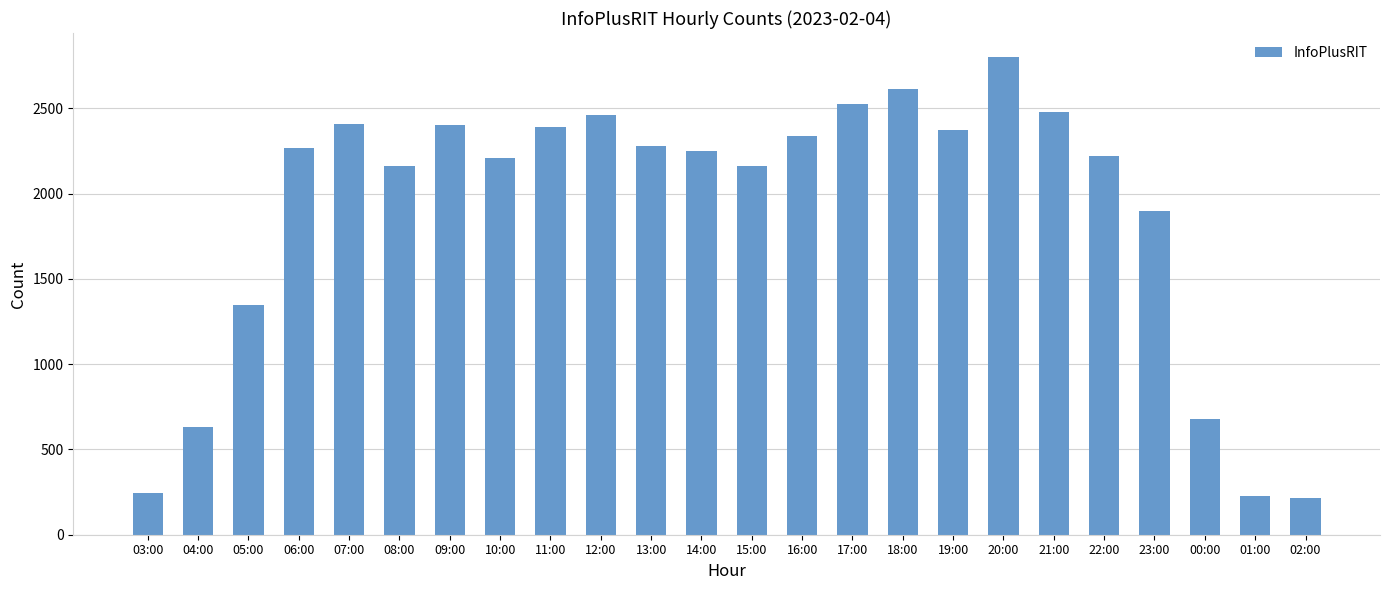

Where is the data nearest to the value 1508?

05:00